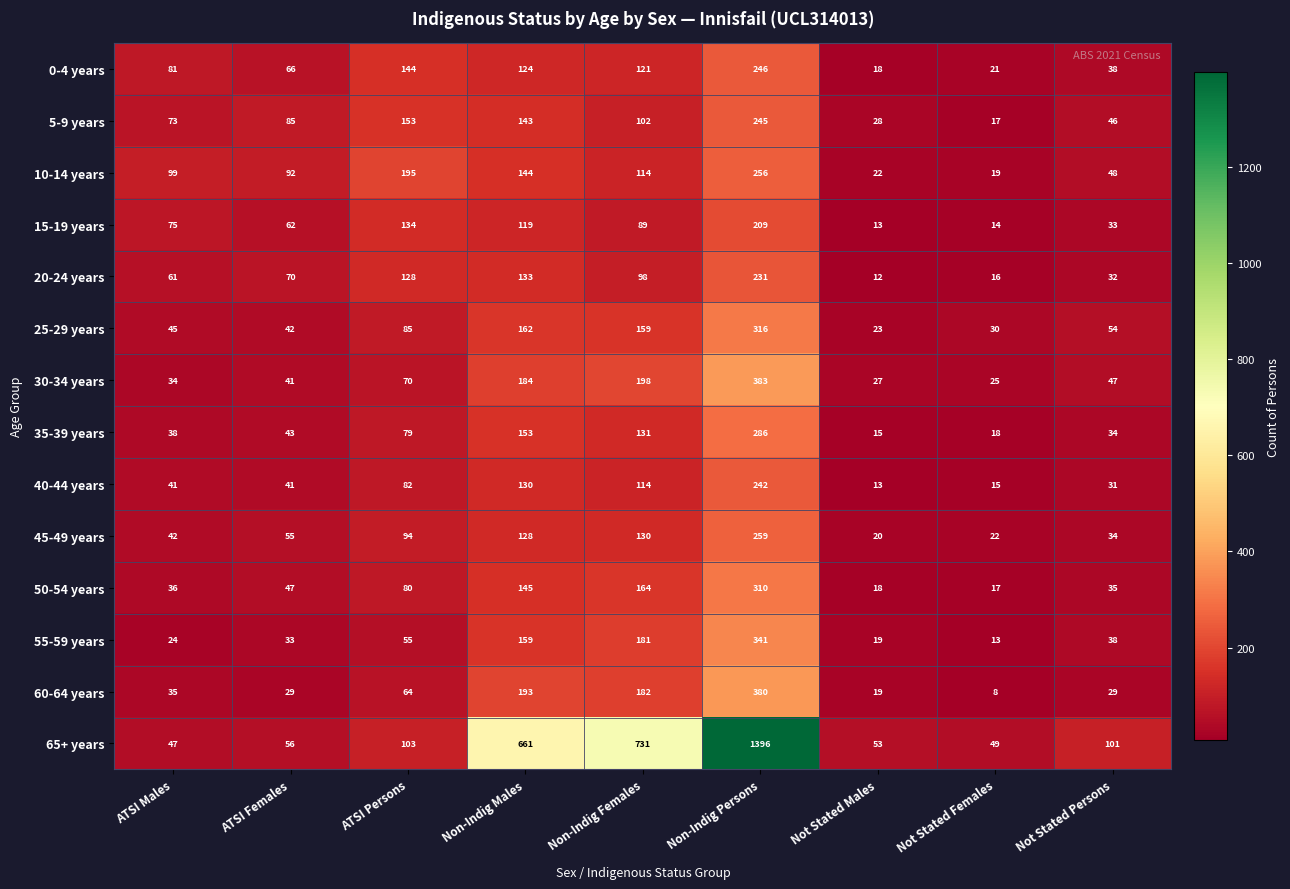

What is the maximum value shown in the chart?

1396